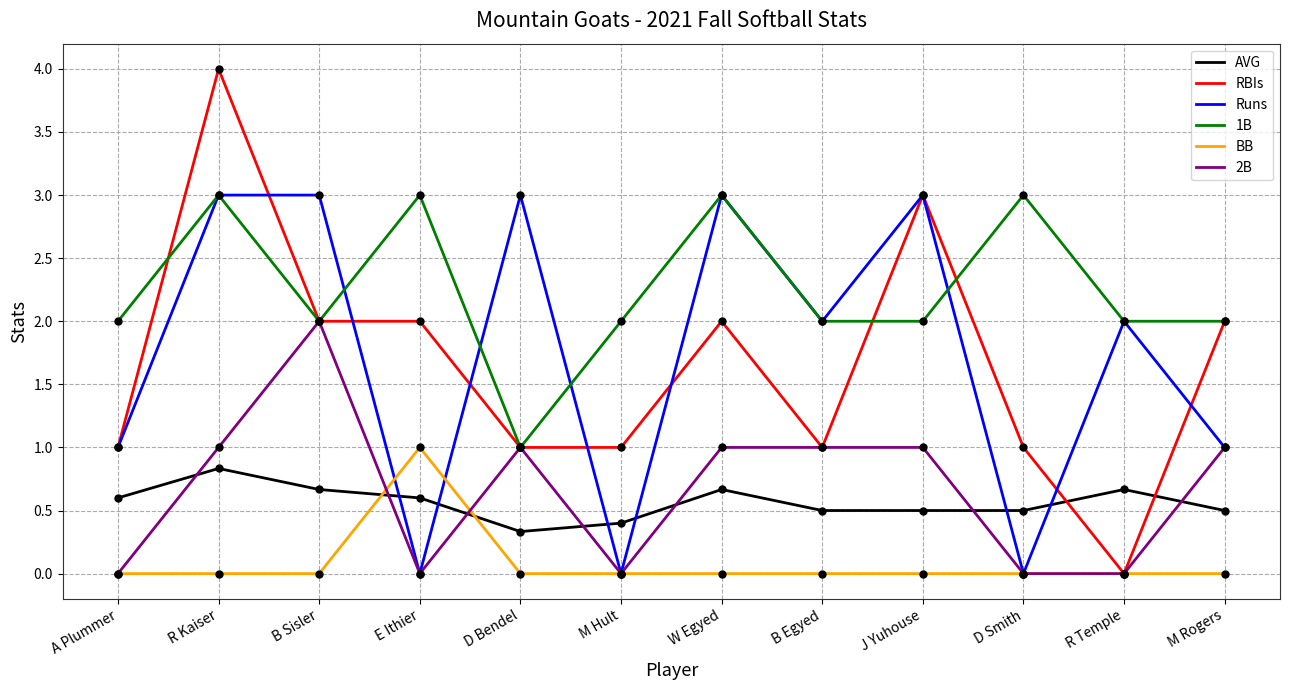

Which series has the widest spread of values?

RBIs